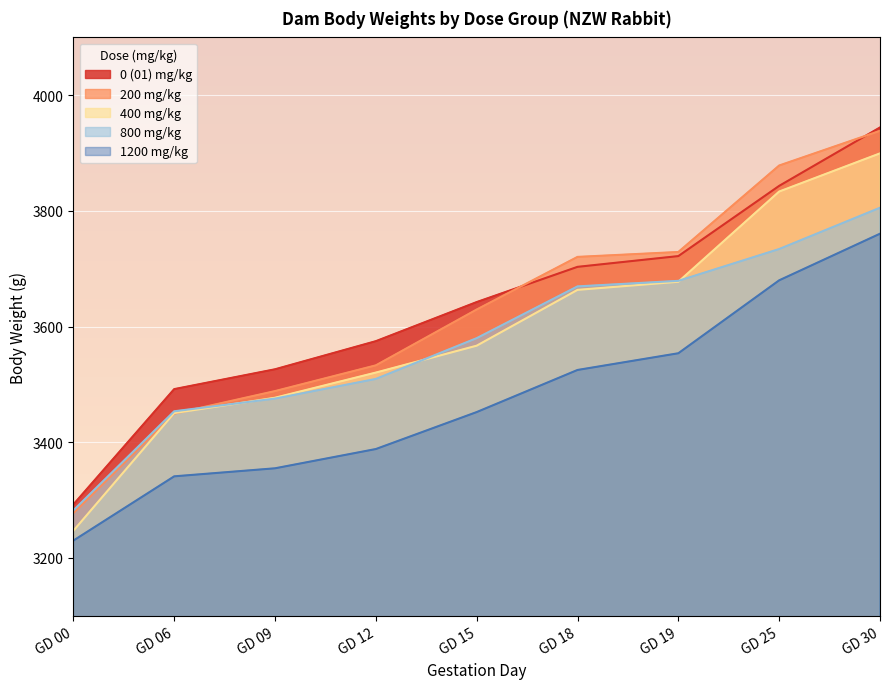

Reading left to right, transcribe all the data shown in this chart.

0 (01): 3292.4	3491.9	3526.2	3574.8	3642.4	3703.3	3721.9	3843.3	3944.3
200: 3277.5	3449.5	3488.5	3533.0	3629.5	3720.5	3729.0	3878.5	3938.5
400: 3247.0	3450.5	3477.0	3520.5	3567.0	3663.5	3677.5	3833.5	3899.5
800: 3282.3	3453.6	3475.5	3509.5	3580.0	3669.5	3679.1	3734.1	3805.5
1200: 3230.0	3341.1	3355.0	3388.3	3452.2	3525.0	3553.9	3680.0	3760.6